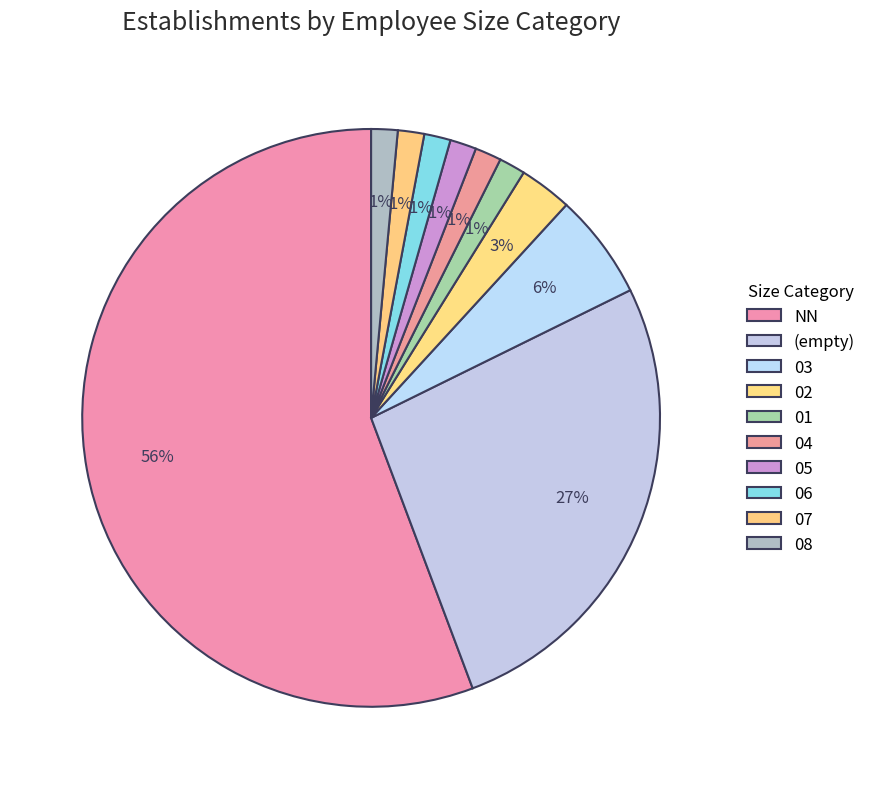

Is it true that 08 is 9% of the pie?

False